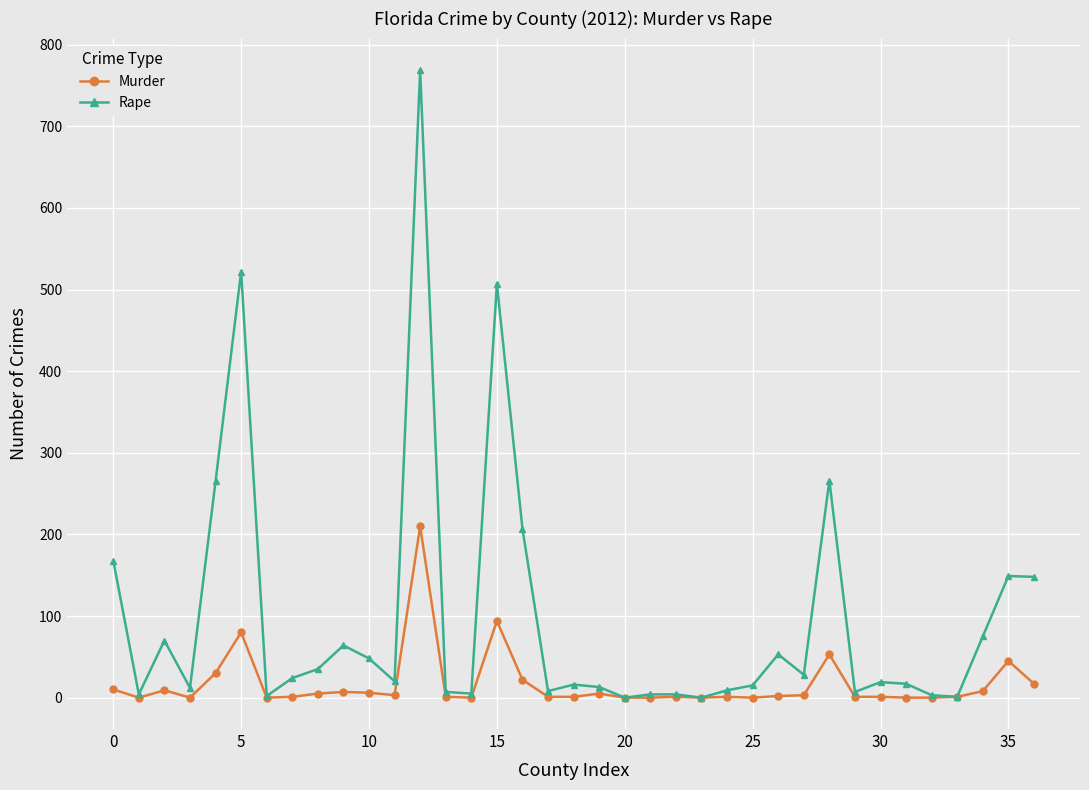

How many lines are shown in the chart?

2